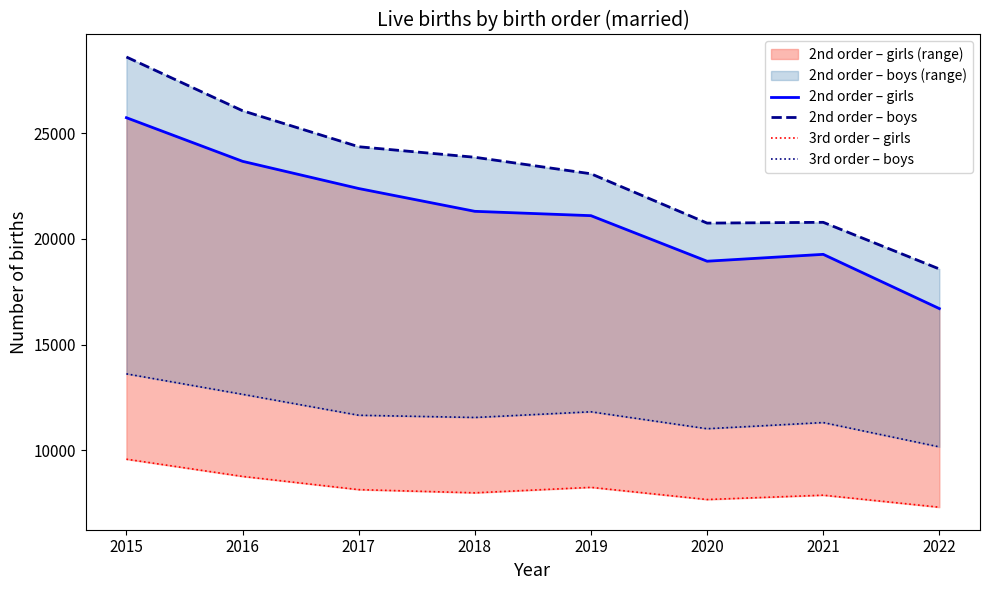

How many data points in 3rd order – girls are above 8127?

3